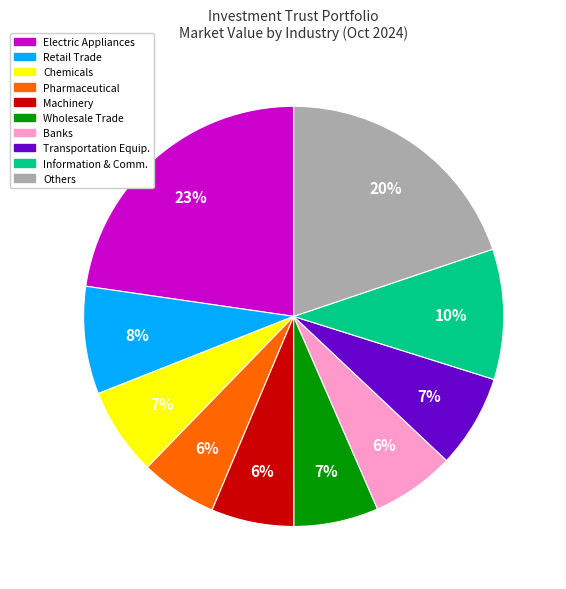

Is there any slice that represents more than half of the pie?

No